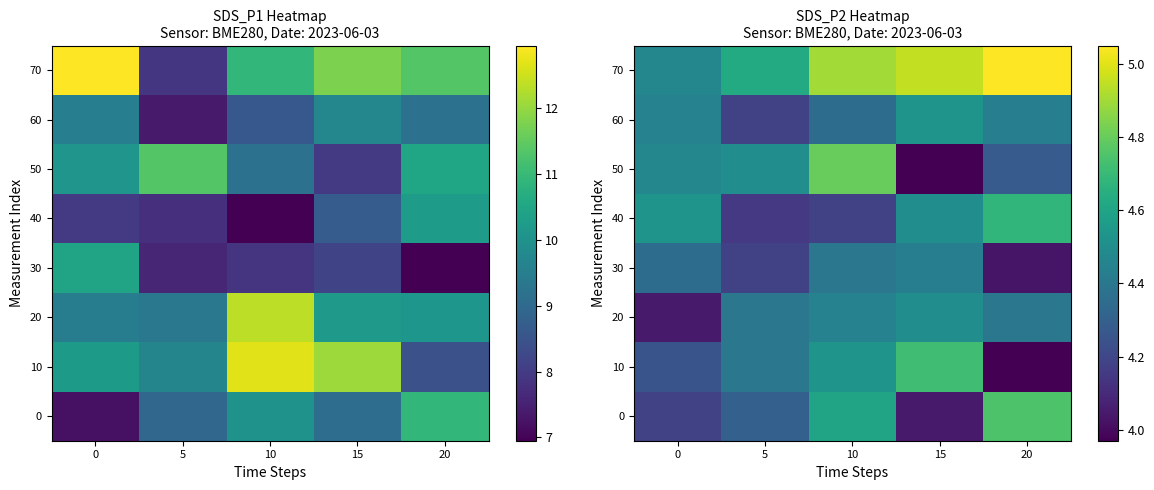

How many categories are shown in the chart?

5